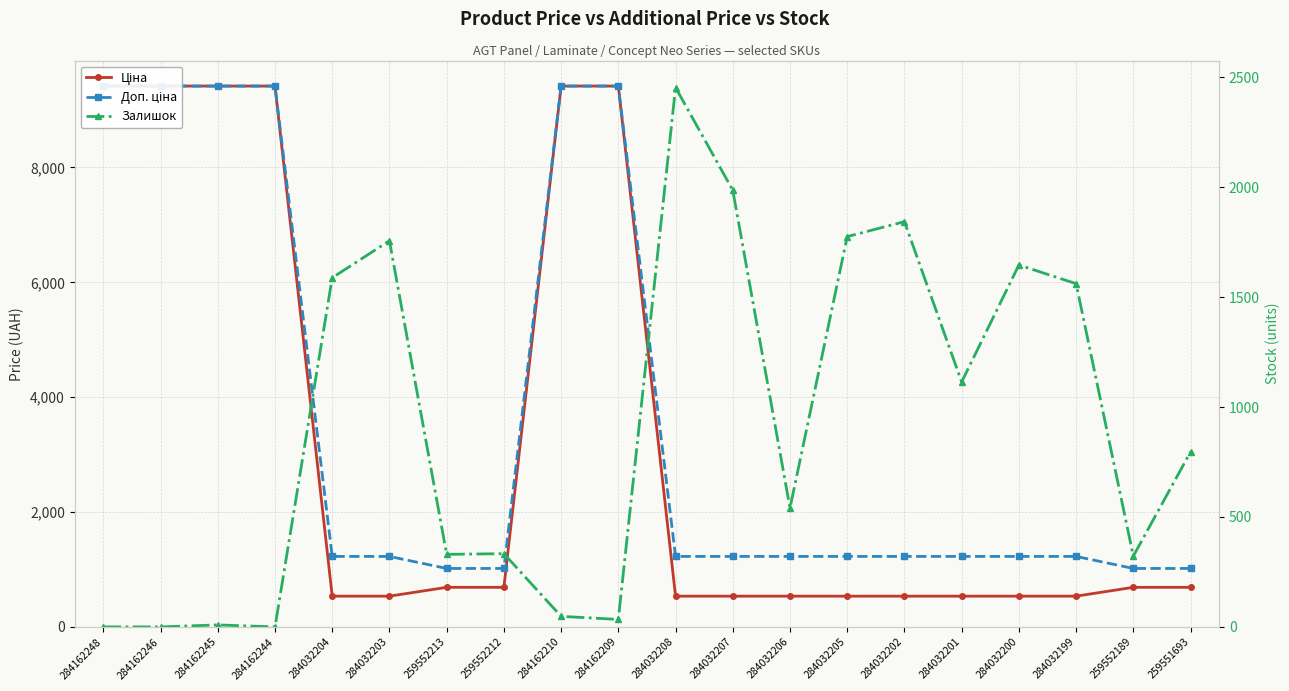

True or false: Ціна has more than 1 interior local peaks.

False